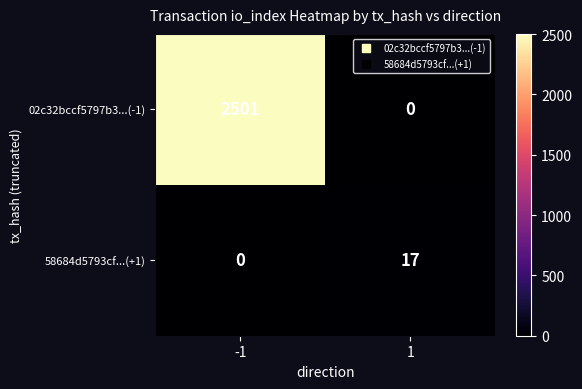

At 1, list the series in order from smallest to largest.

02c32bccf5797b3...(-1), 58684d5793cf...(+1)